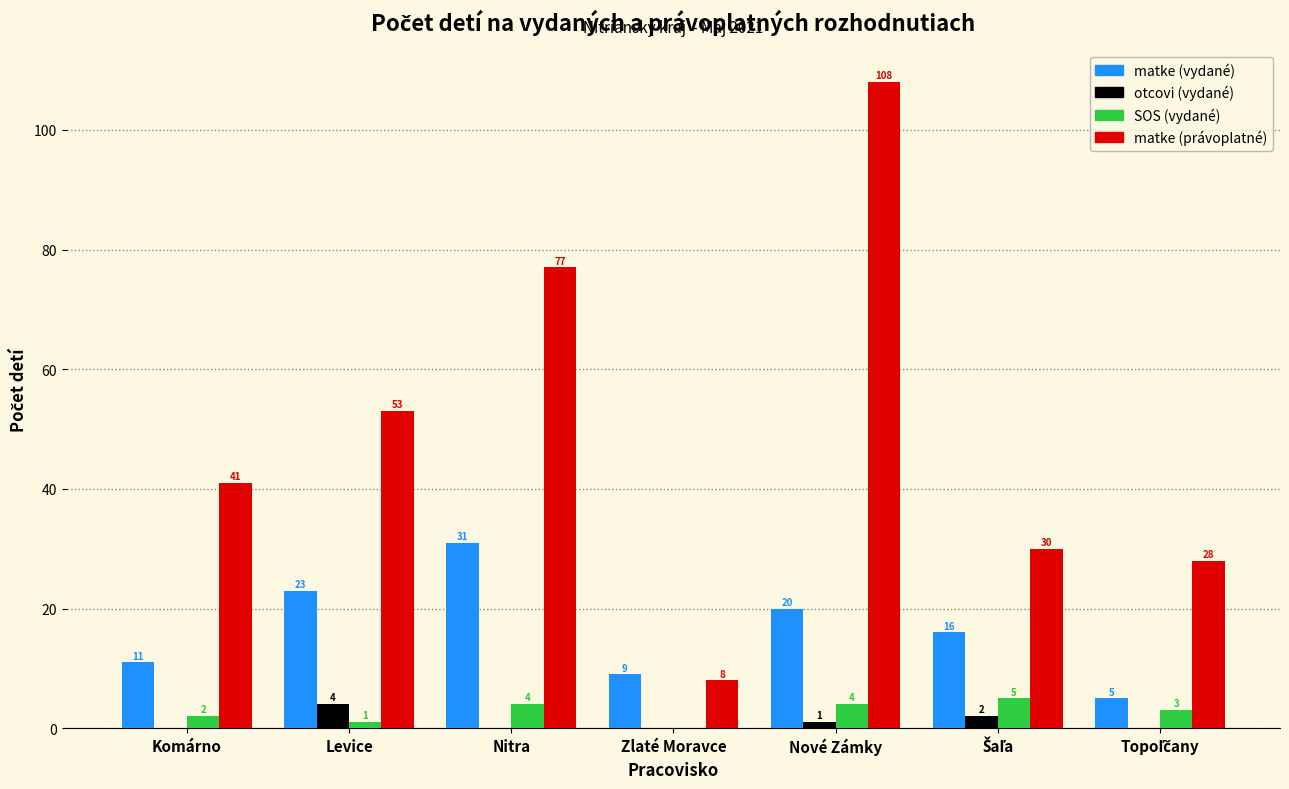

What value does the matke (právoplatné) series have at Nitra, to the nearest 5?

75